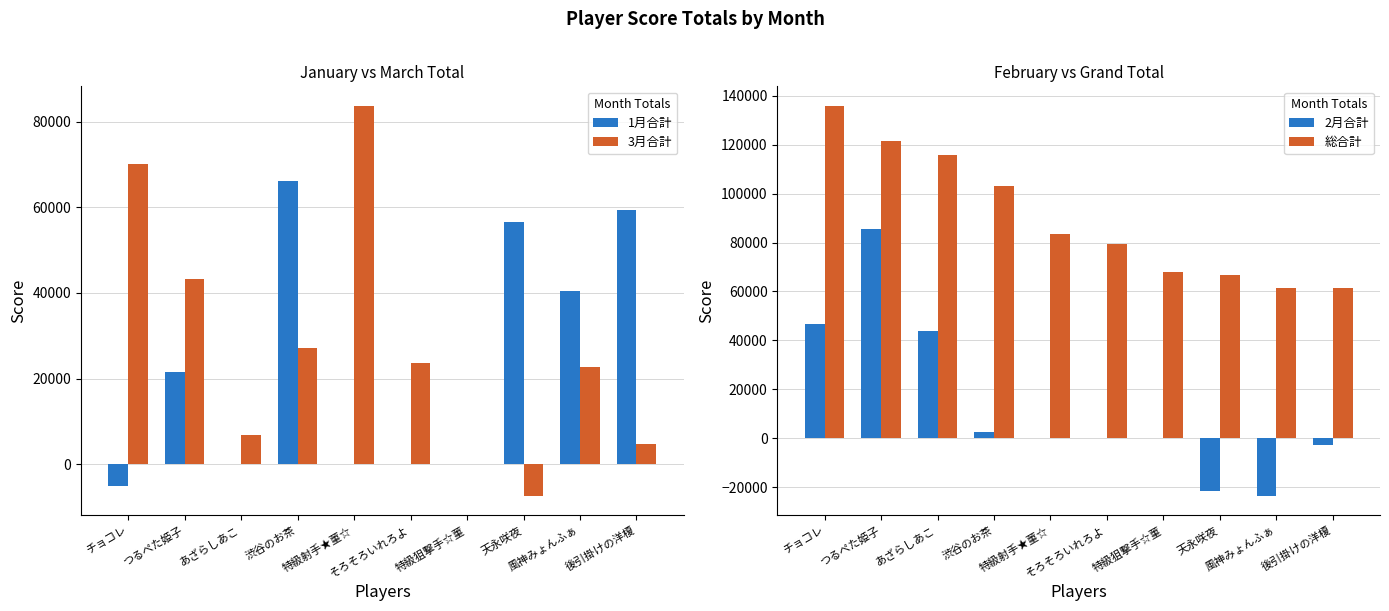

Which series has the widest spread of values?

2月合計